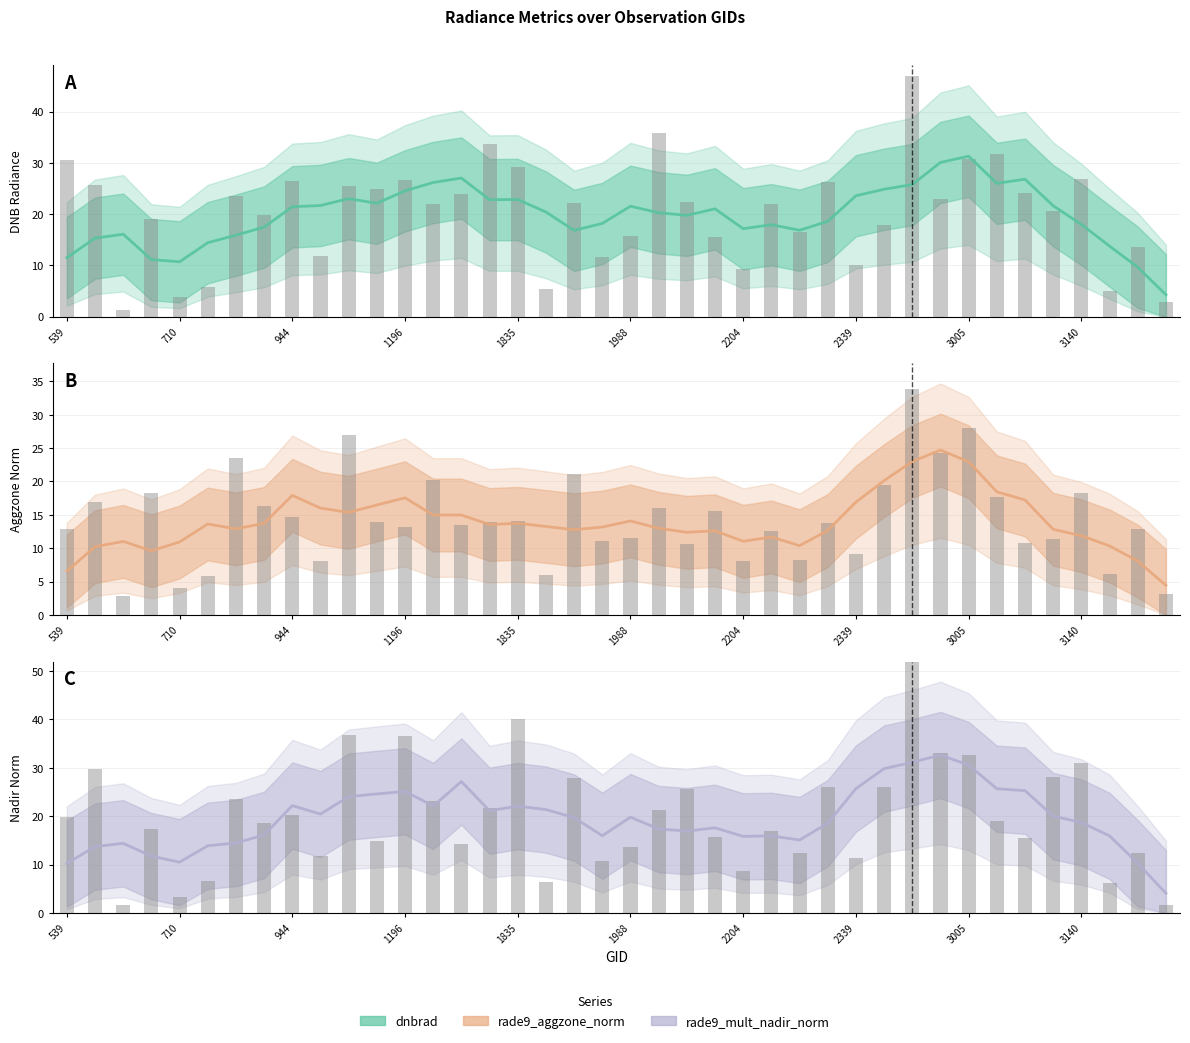

What is the difference between the highest and lowest values at 3005?

8.3